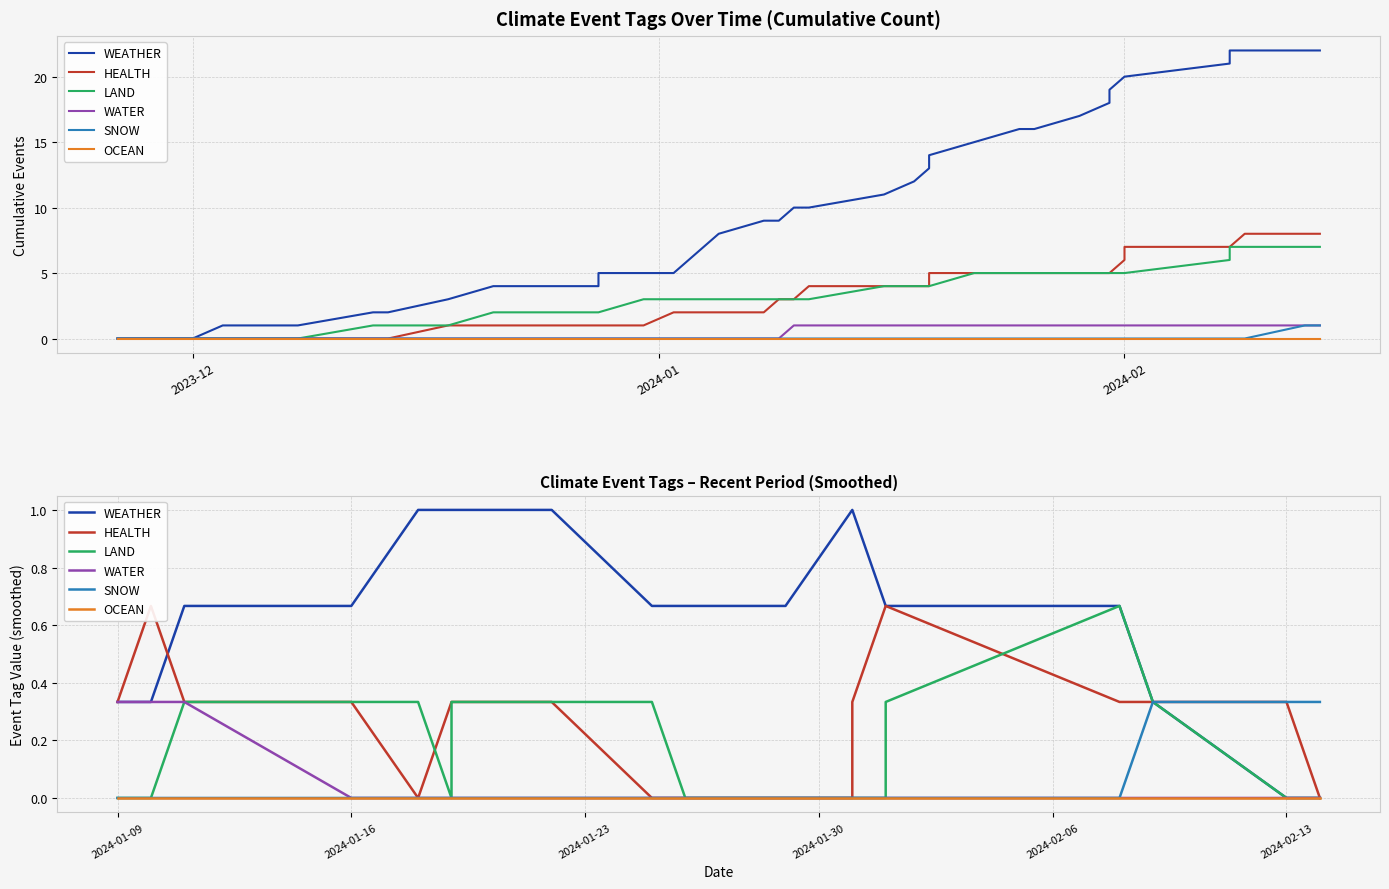

How many LAND values are between 0 and 1?

20